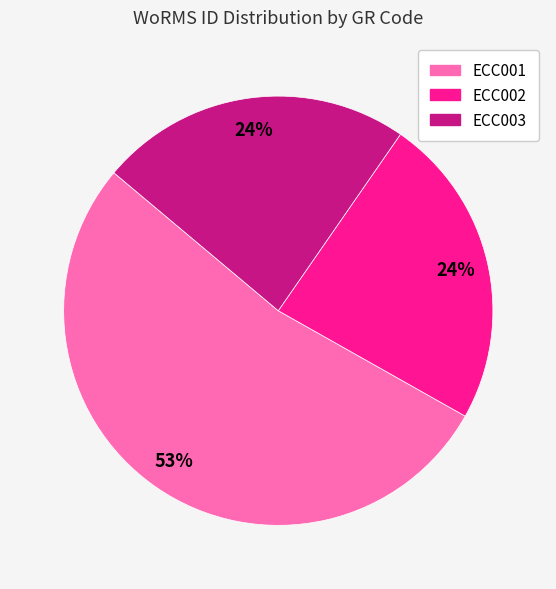

Which category has the biggest portion of the pie?

ECC001